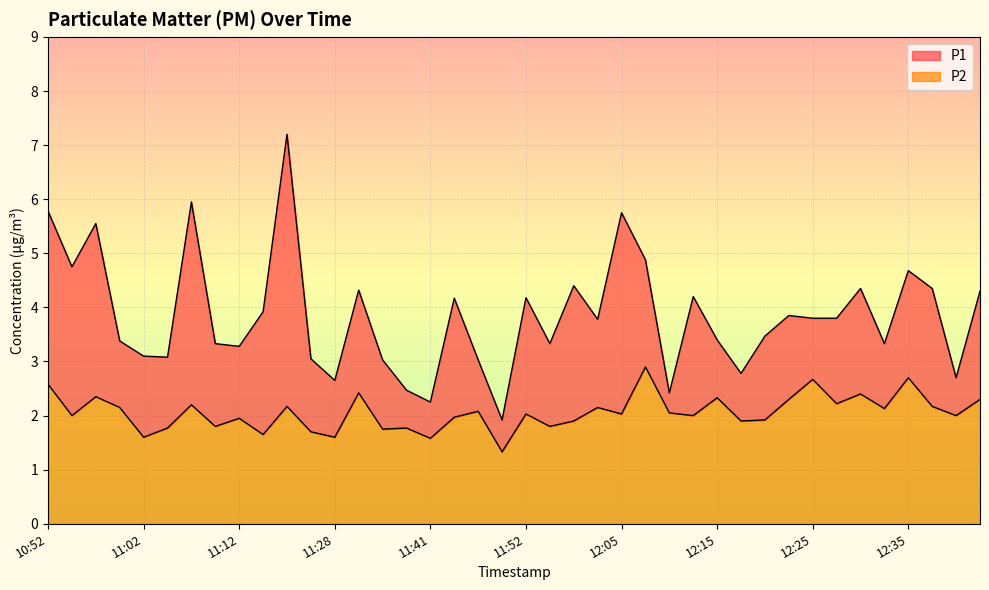

Read the P1 value at 11:10.

3.3